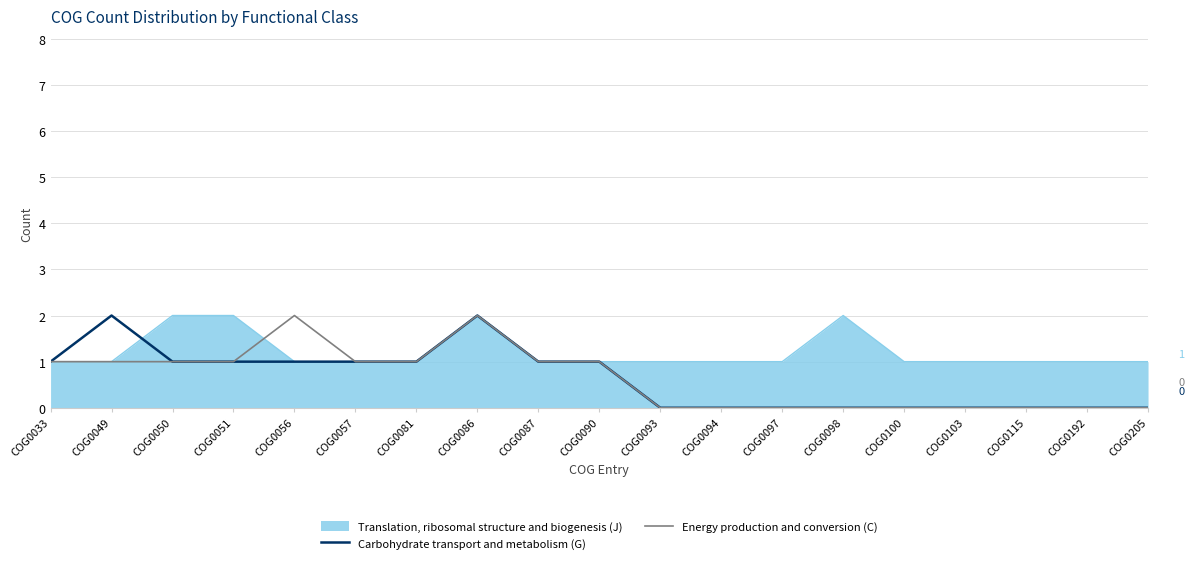

How many lines are shown in the chart?

3